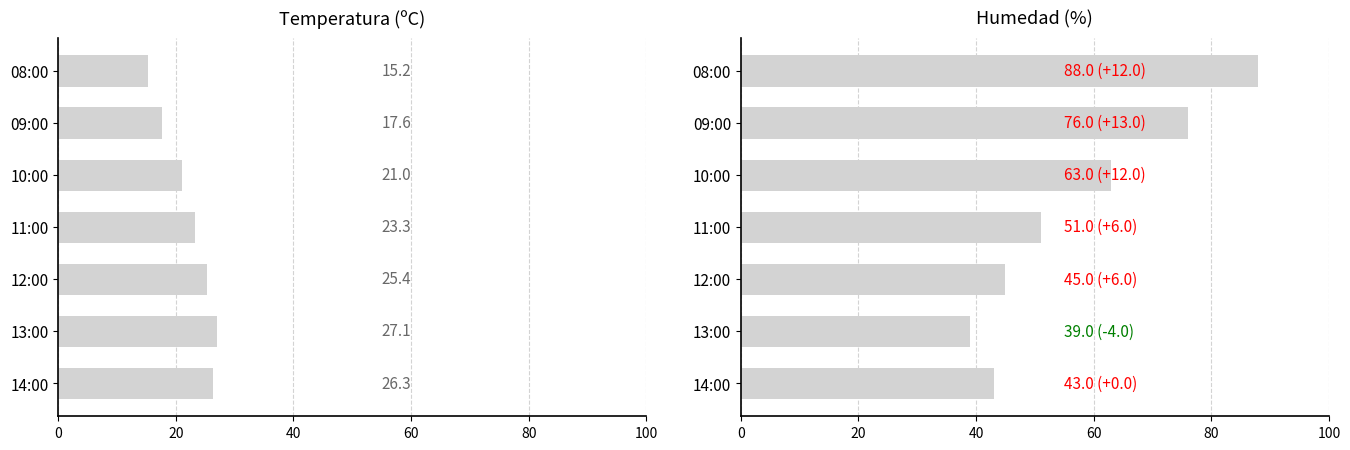

Are the bars horizontal?

Yes